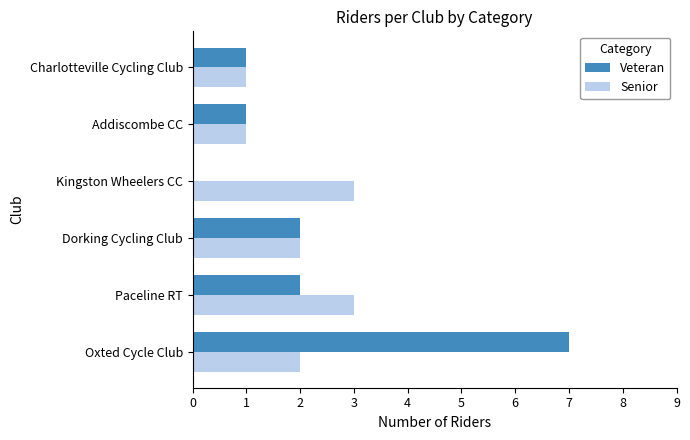

Between Kingston Wheelers CC and Addiscombe CC, which series saw the biggest shift?

Senior